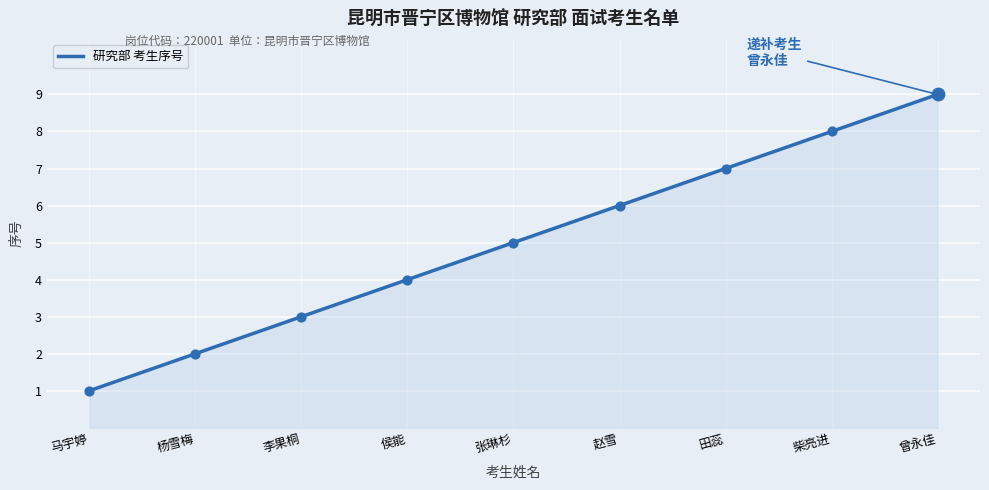

Approximately how many times larger is the value at 杨雪梅 compared to 张琳杉?

0.4